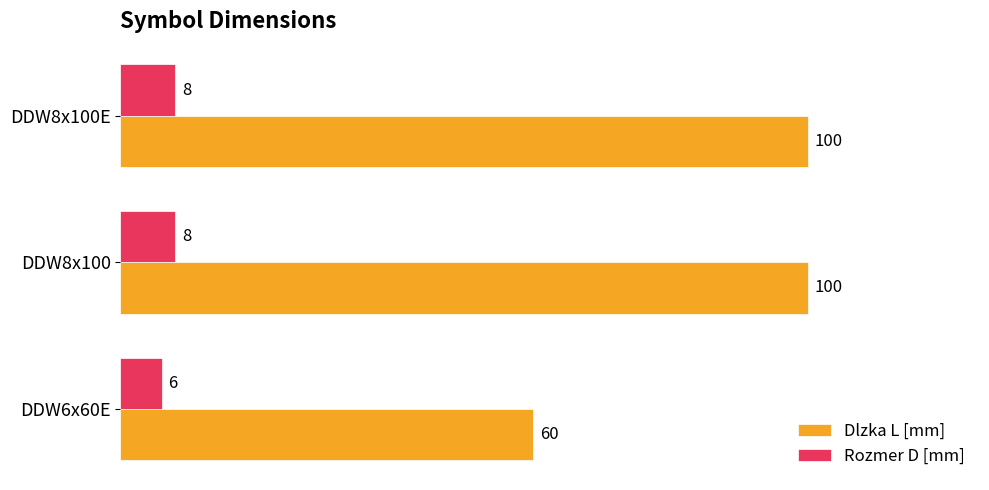

The Rozmer D [mm] series shows 14 at DDW8x100E. True or false?

False